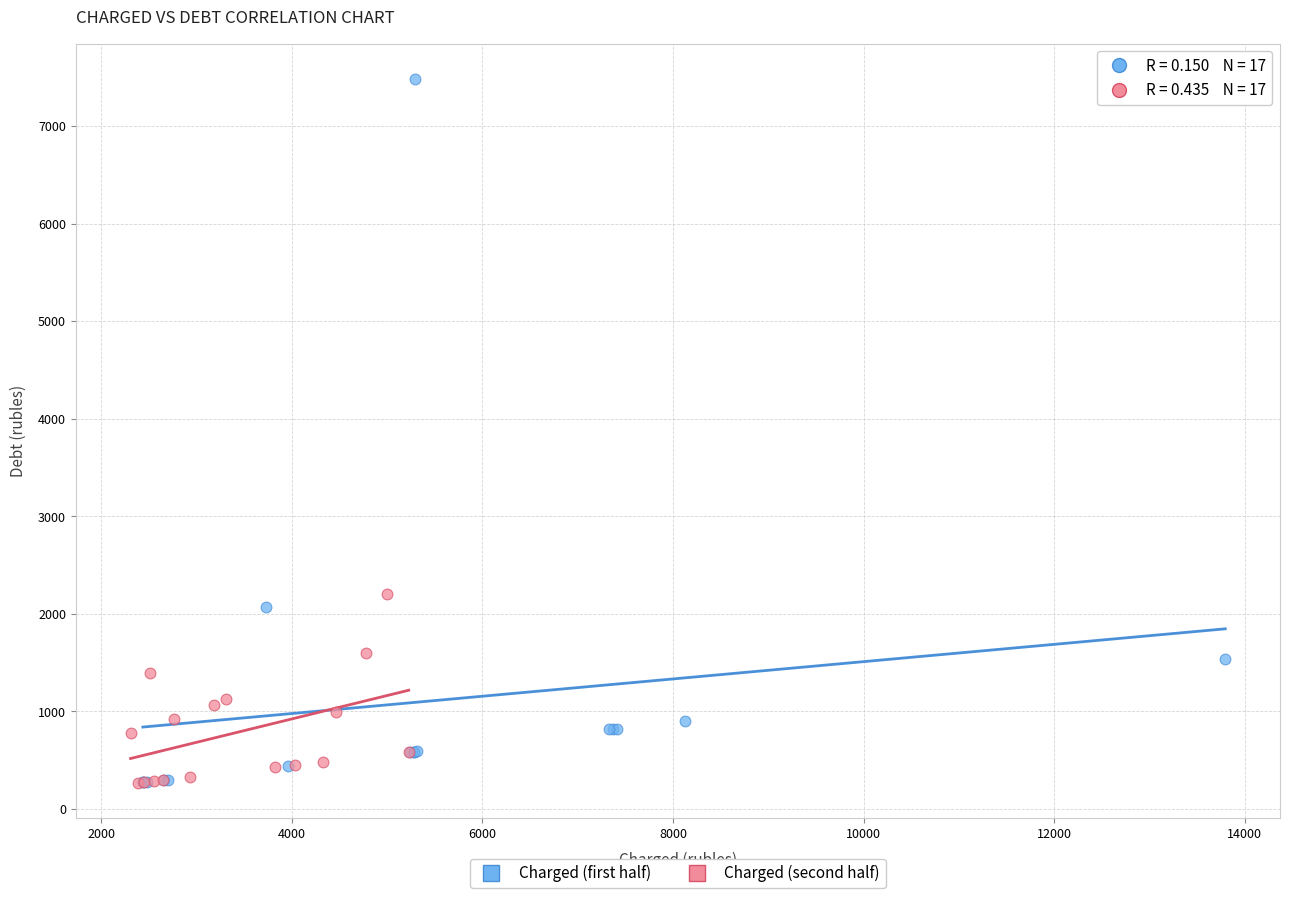

Which series has the widest spread of Y values?

Charged (first half)